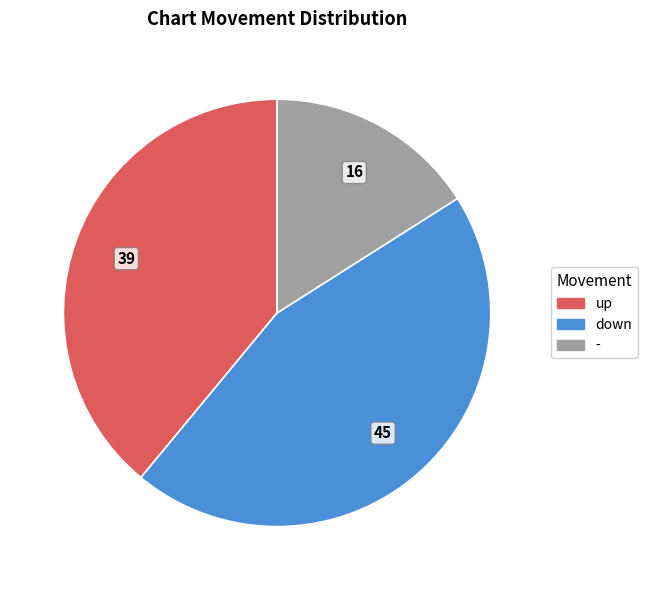

Is the sum of - and up greater than half?

Yes